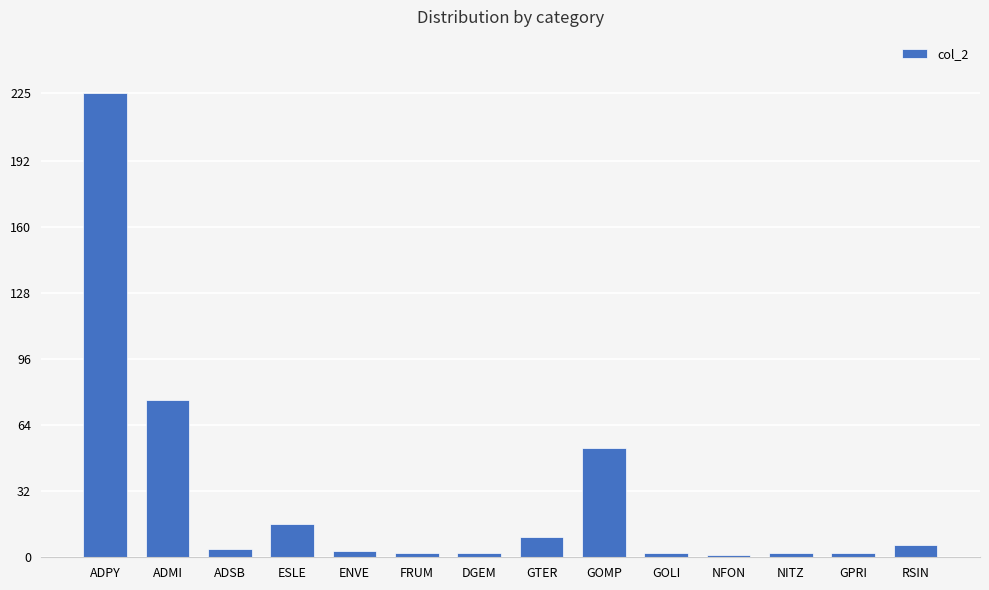

Which label corresponds to the largest value in the chart?

ADPY